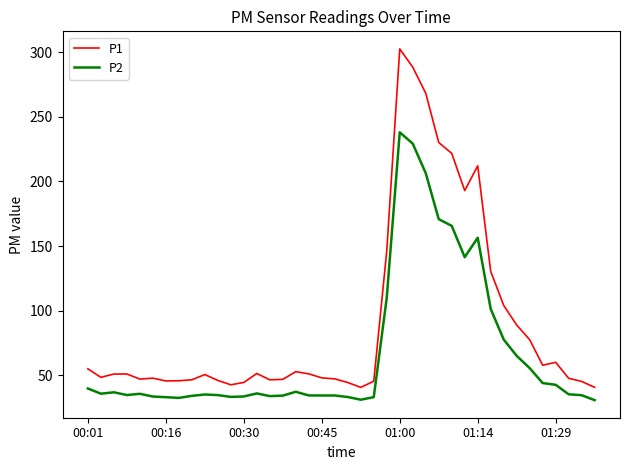

Which series has the largest range (max minus min)?

P1